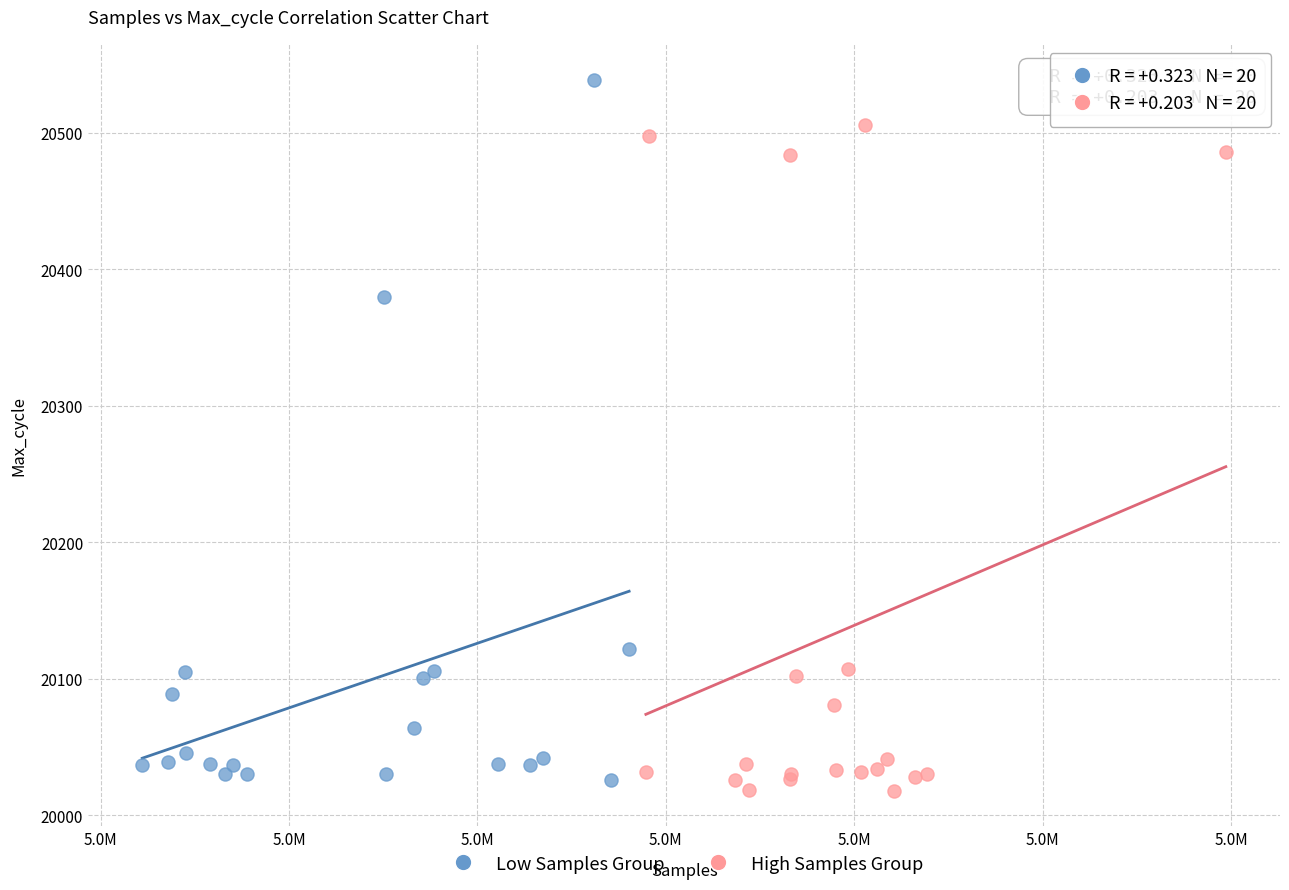

What are all the series names shown in the legend?

Low Samples Group, High Samples Group